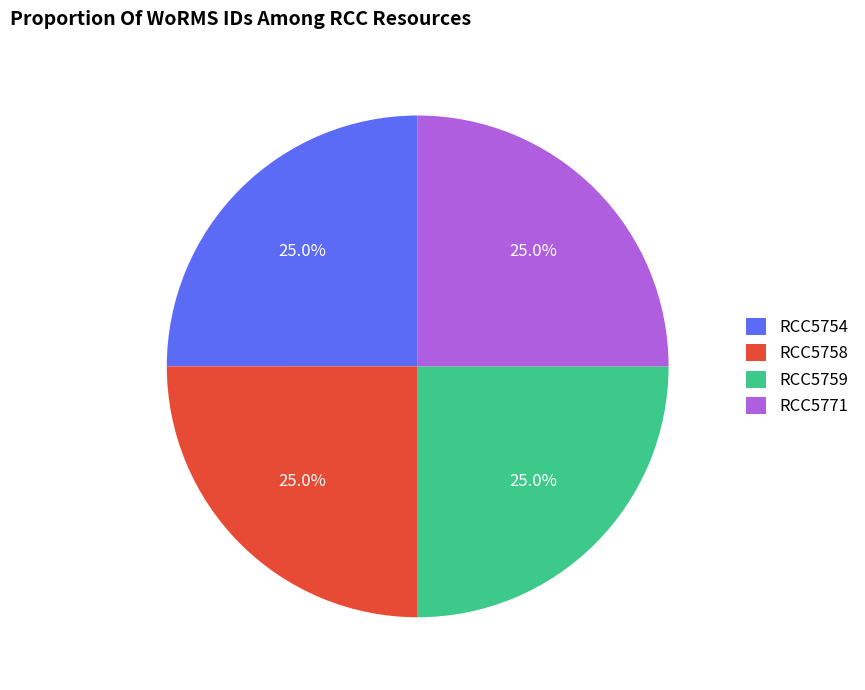

How many segments does this pie chart have?

4